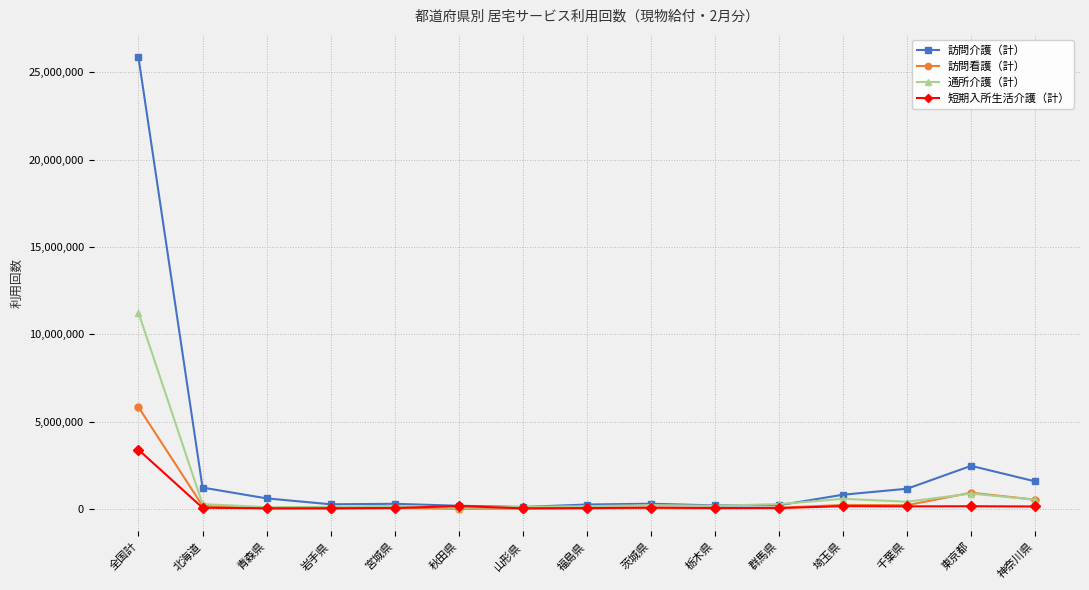

What position from the right is 青森県?

13